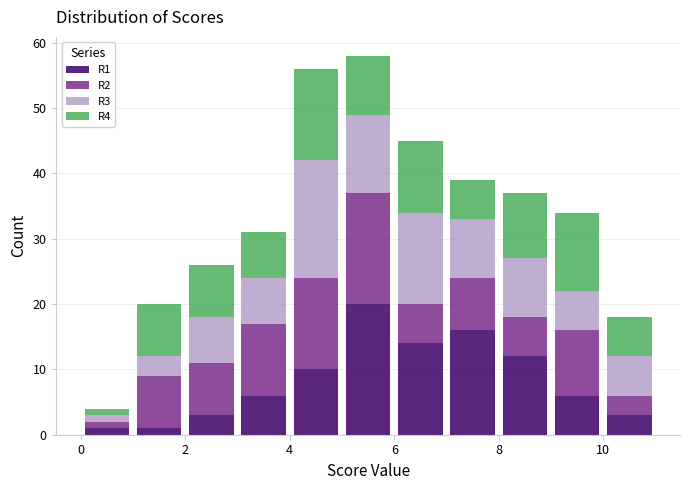

Reading left to right, transcribe this chart: for each stacked bar, give the range it covers on the x-axis and its total height. The values are not printed on the chart, so give them approximately, as read against the axis.

0 to 1: 4
1 to 2: 20
2 to 3: 26
3 to 4: 31
4 to 5: 56
5 to 6: 58
6 to 7: 45
7 to 8: 39
8 to 9: 37
9 to 10: 34
10 to 11: 18